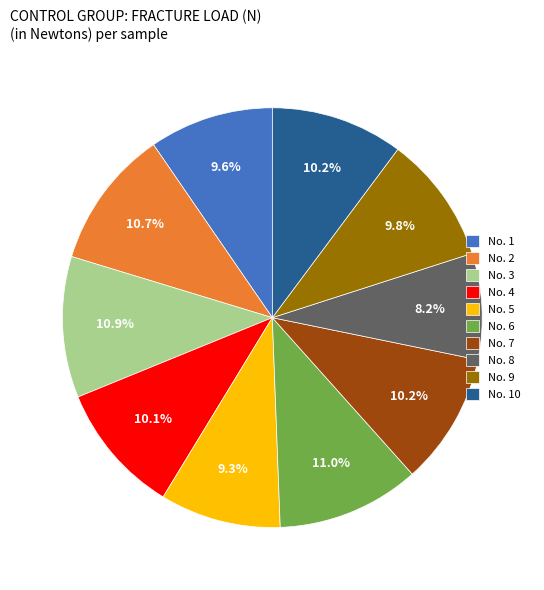

To the nearest percent, what portion does No. 1 represent?

10%